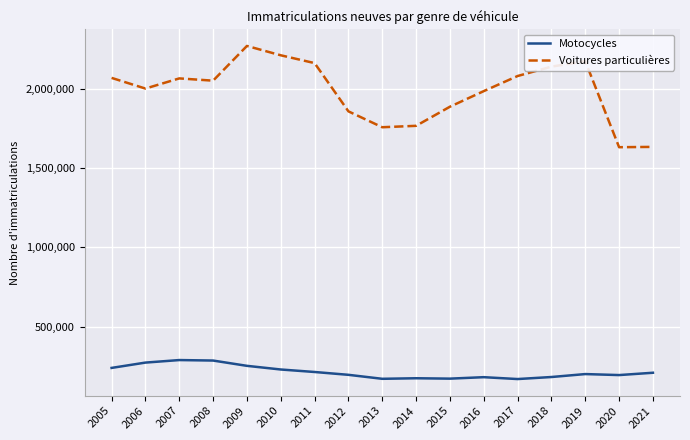

The value of Motocycles at 2014 is 43622. True or false?

False